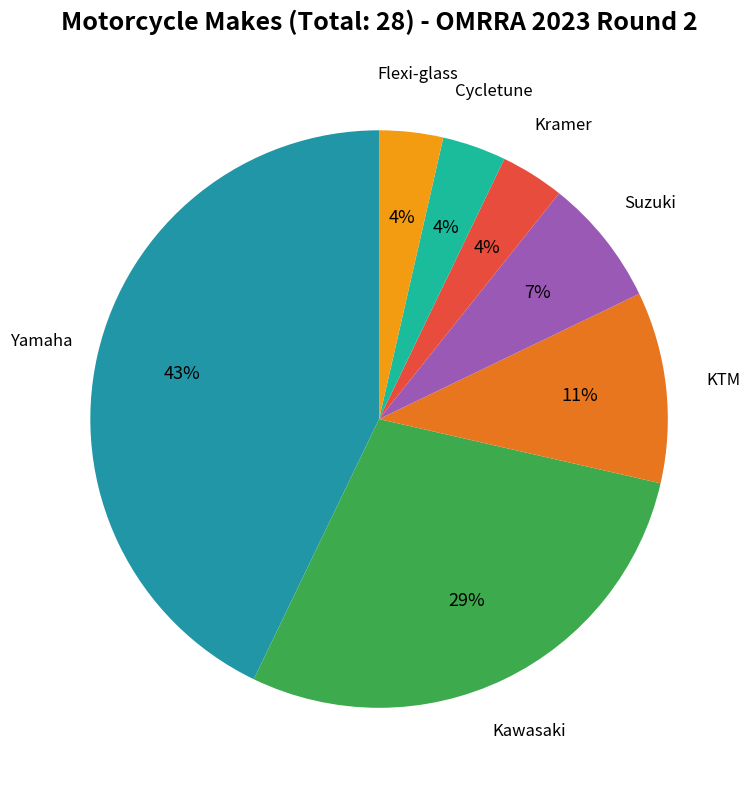

Combined, do Suzuki and Cycletune account for over 50%?

No